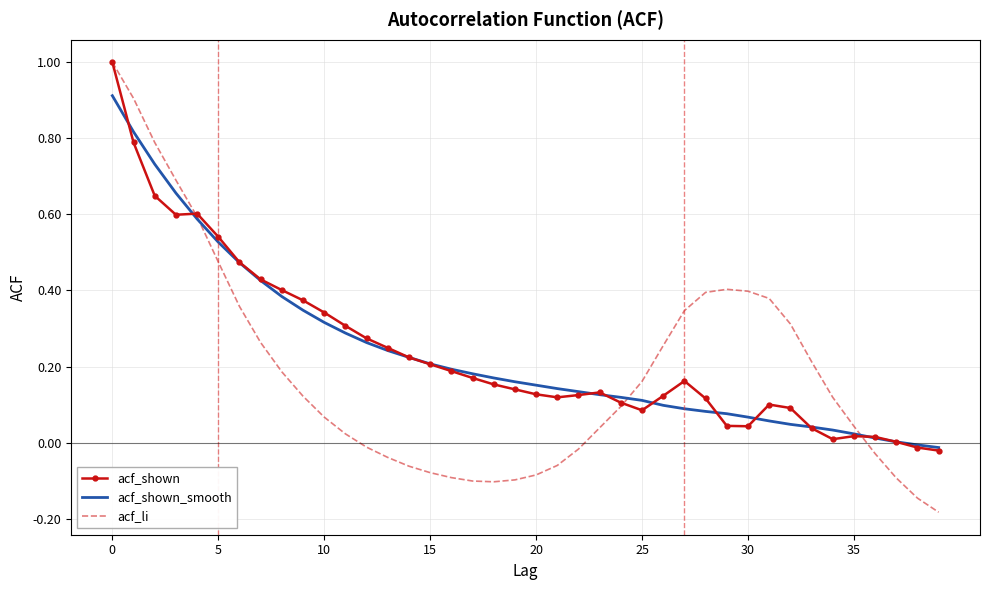

What is the maximum value shown in the chart?

1.0